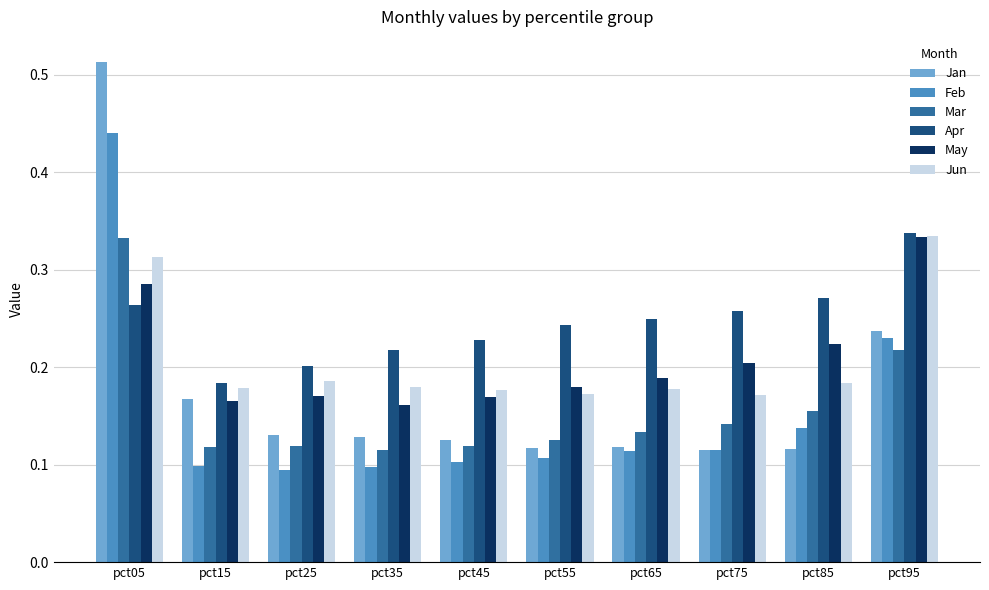

What is the sum of all Feb values?

1.5